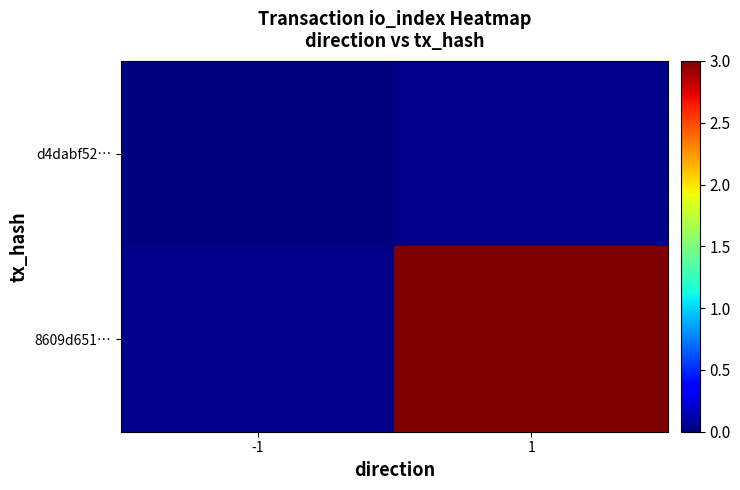

List the series in order of their peak value, lowest first.

d4dabf52…, 8609d651…